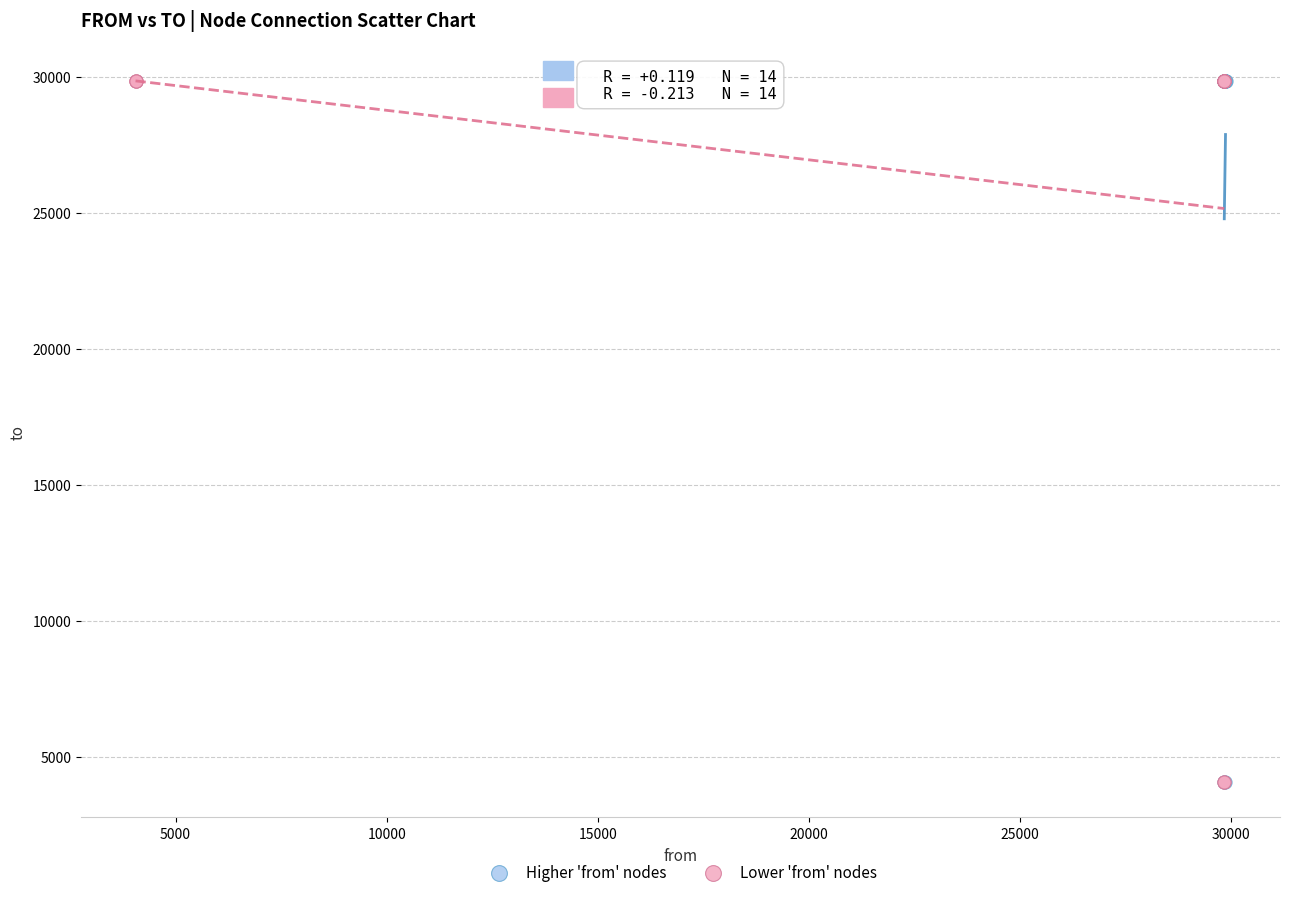

What are all the series names shown in the legend?

Higher 'from' nodes, Lower 'from' nodes